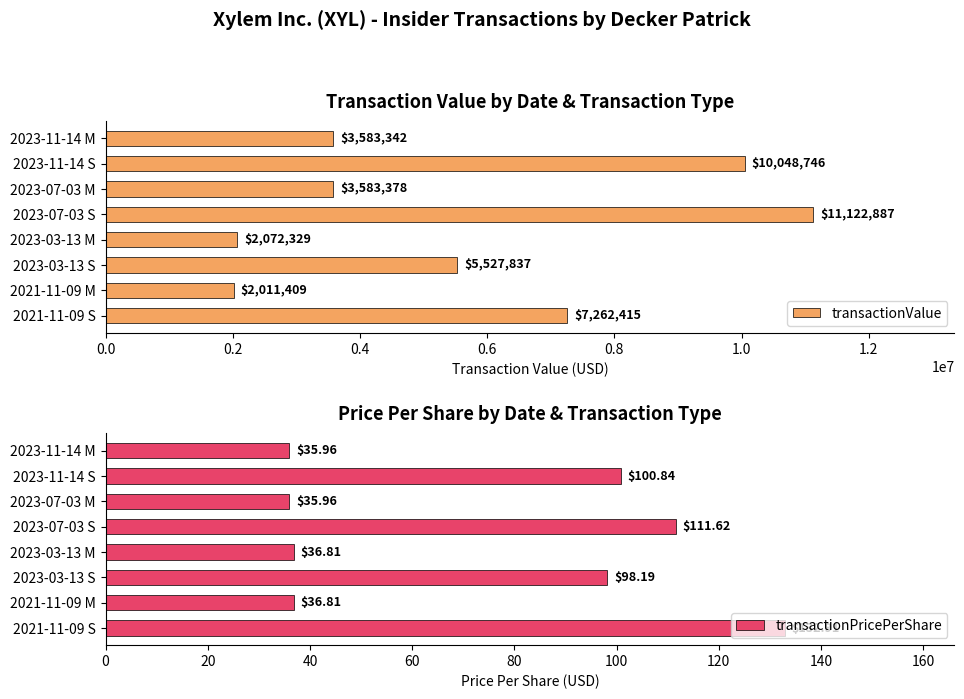

What is the highest value of the transactionValue series?

11122887